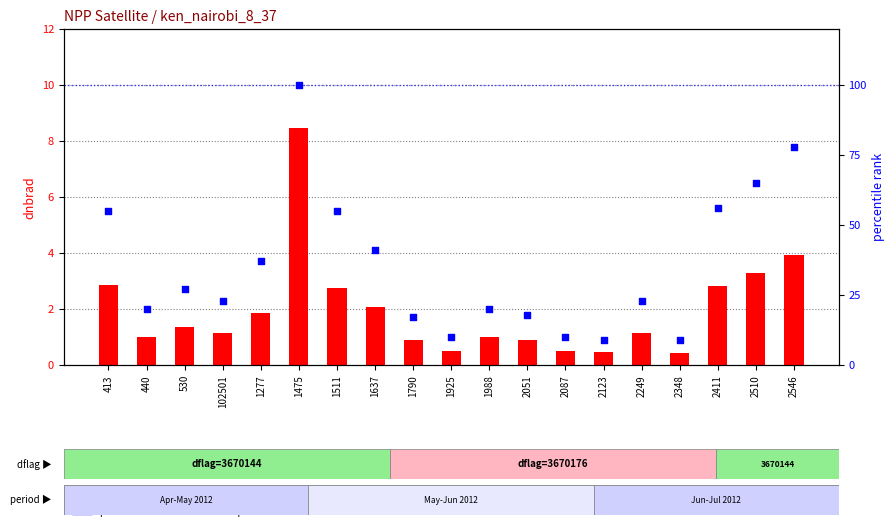

At how many categories does at least one series exceed 44?

6